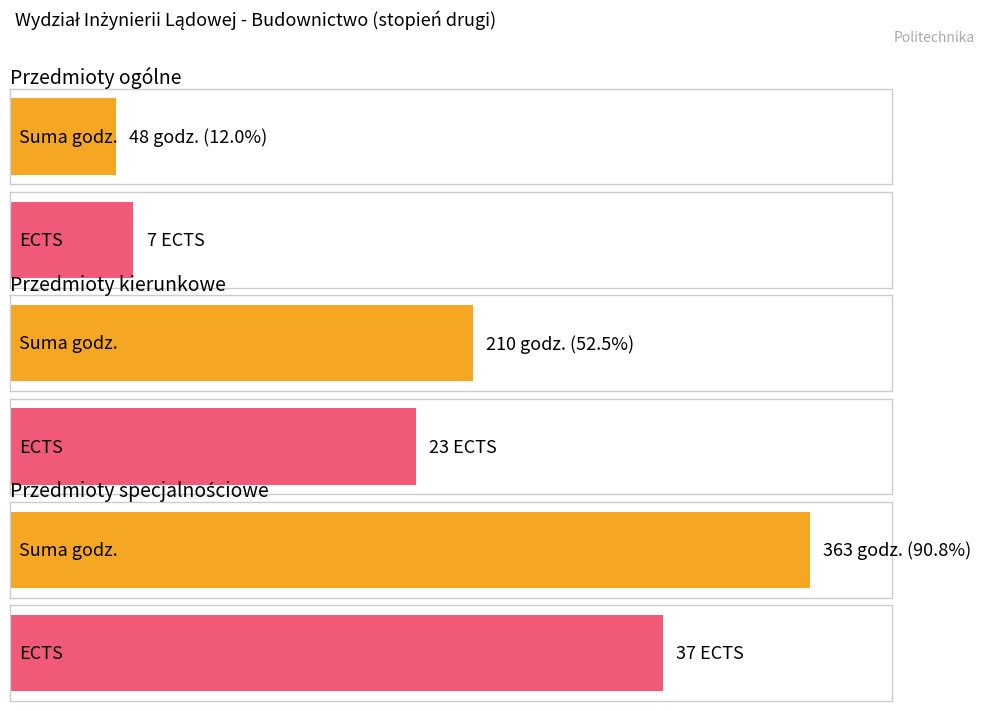

The Suma godz. series shows 44 at Przedmioty kierunkowe. True or false?

False